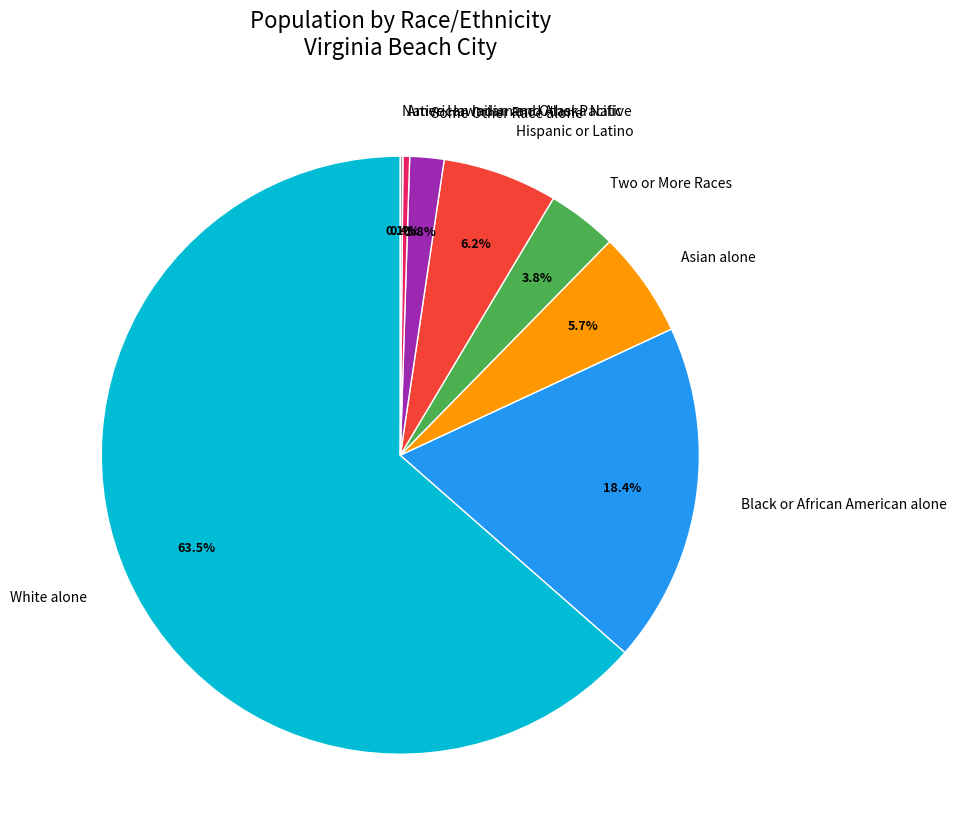

How much of the chart is everything except Two or More Races?

96.2%